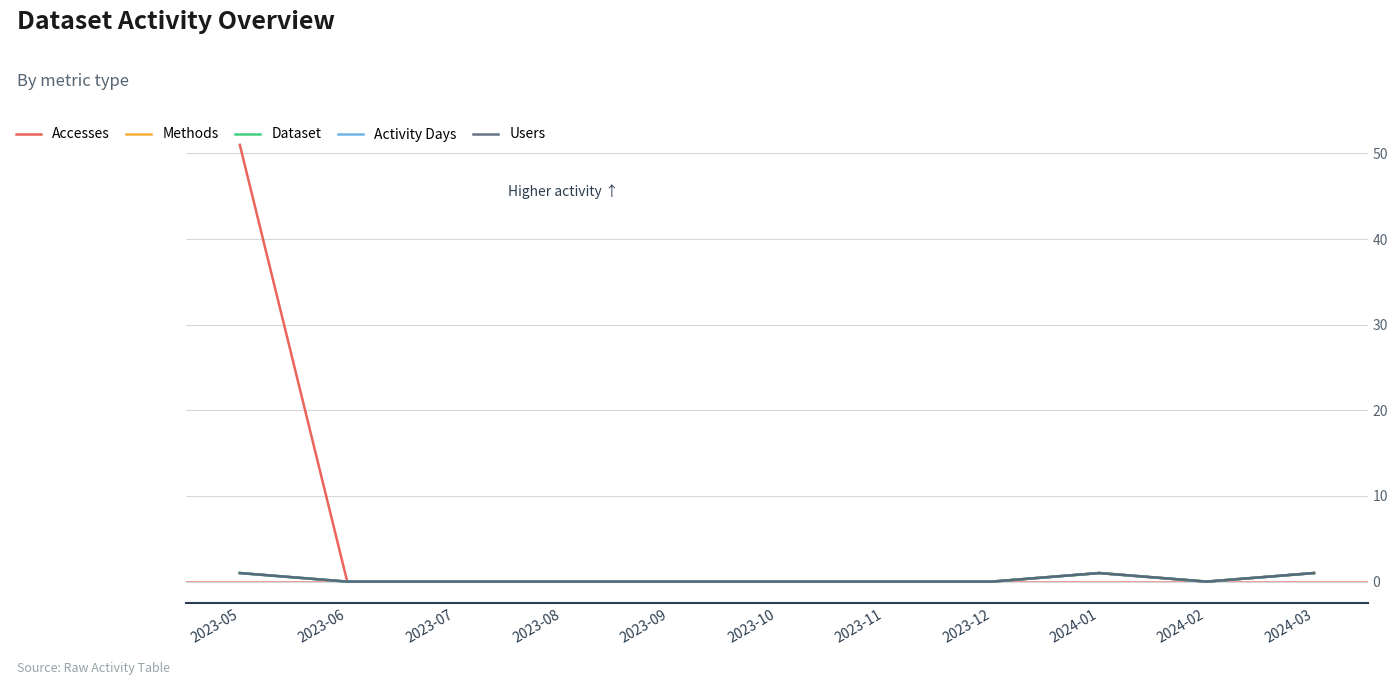

Does the chart display data point markers on the line(s)?

No